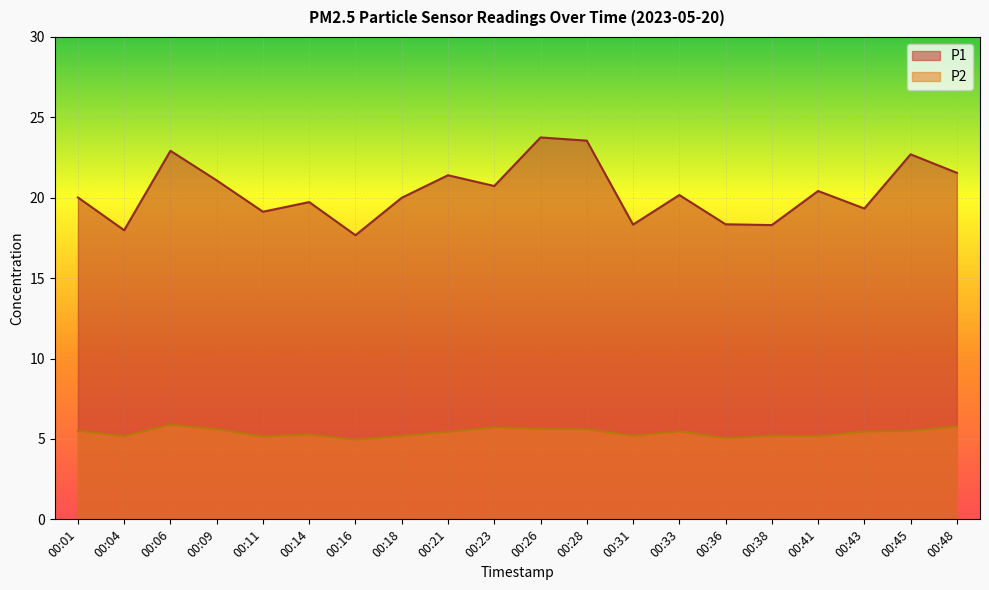

What is the difference between the maximum and minimum values in the P1 series?

6.1